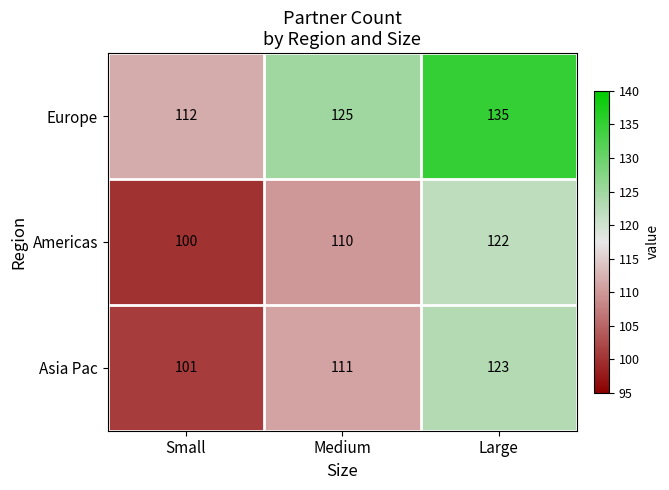

List the labels in order of Americas value, smallest first.

Small, Medium, Large